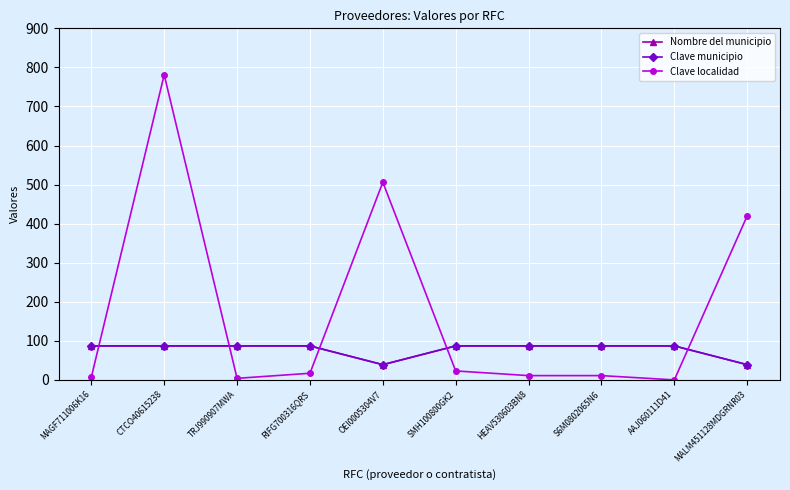

Is this an area chart (filled region under the line)?

No